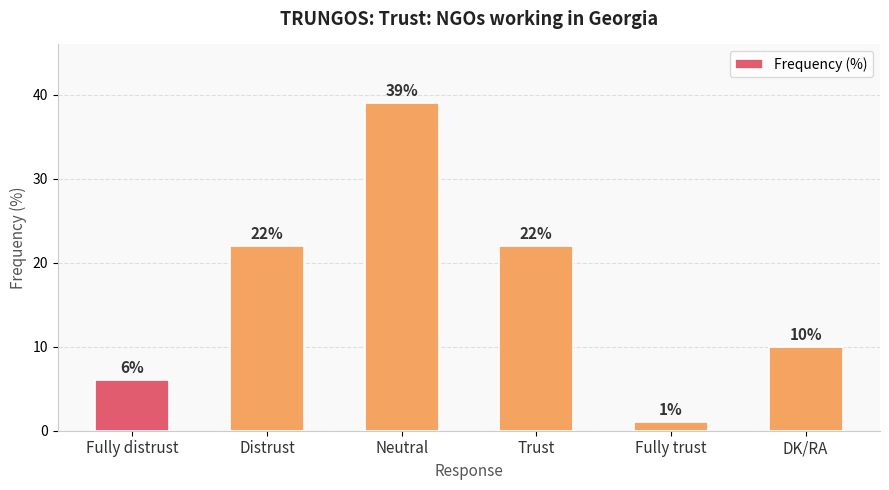

True or false: the data shows 67 at Neutral.

False